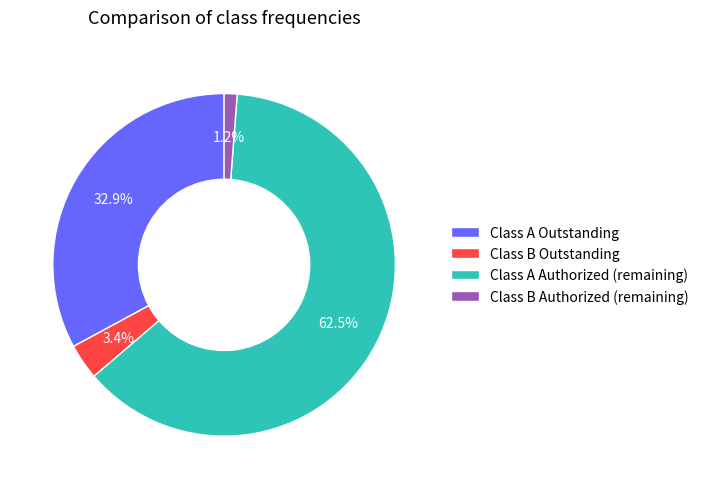

Rank the categories by value from highest to lowest.

Class A Authorized (remaining), Class A Outstanding, Class B Outstanding, Class B Authorized (remaining)